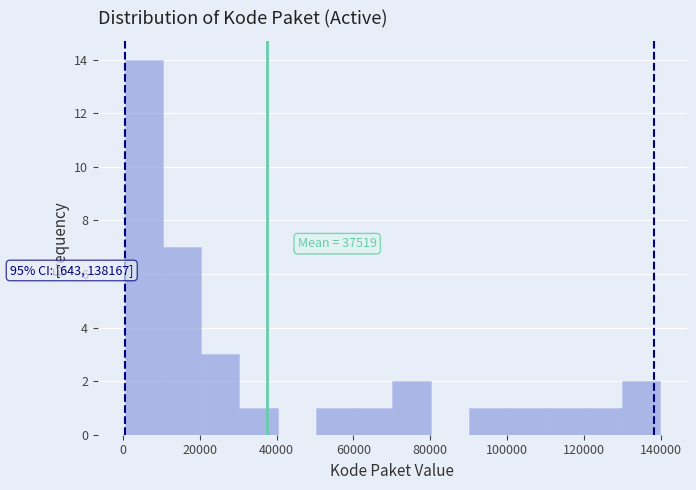

Which range on the x-axis has the tallest bar?

0 to 10000